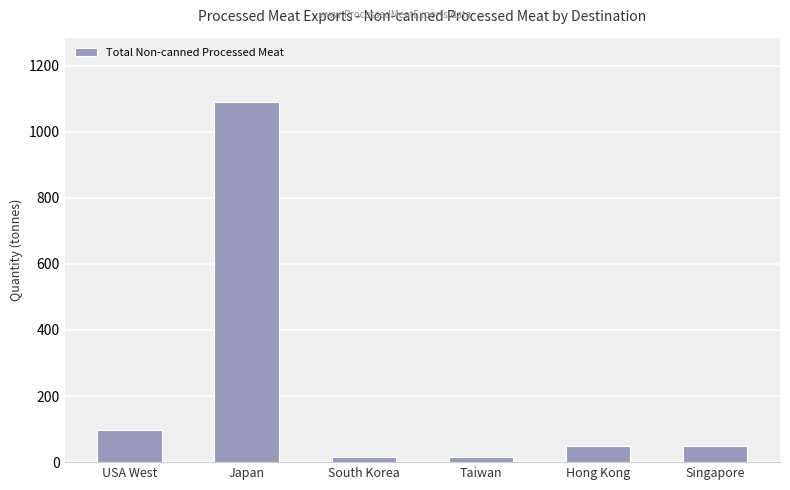

What is the difference between the maximum and minimum values?

1073.2